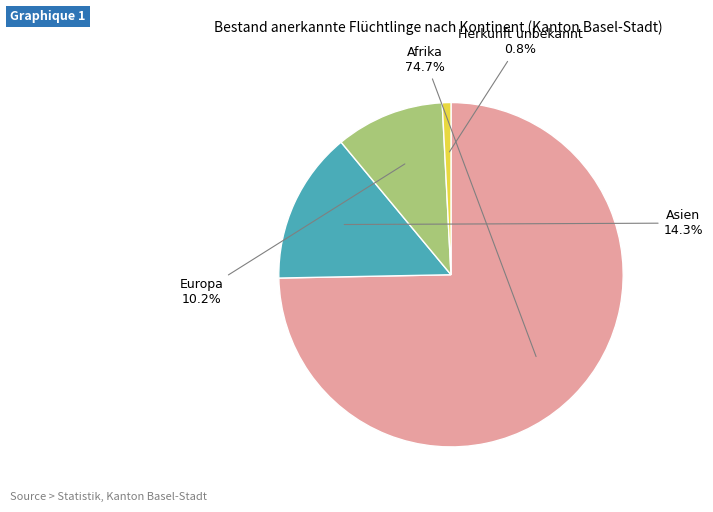

To the nearest percent, what is the average slice percentage?

25%